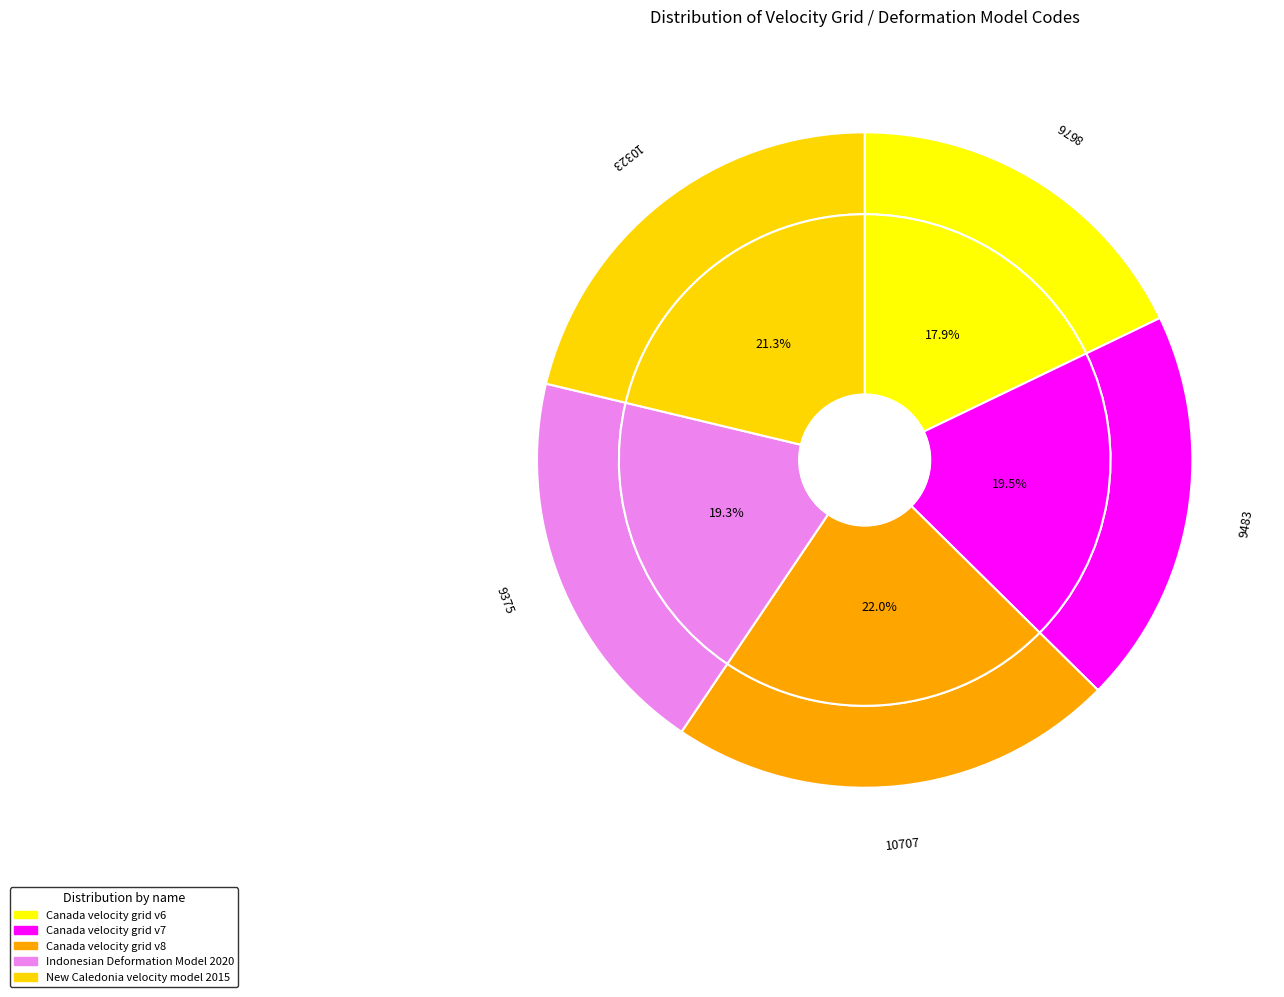

What is the largest slice in the pie chart?

Canada velocity grid v8